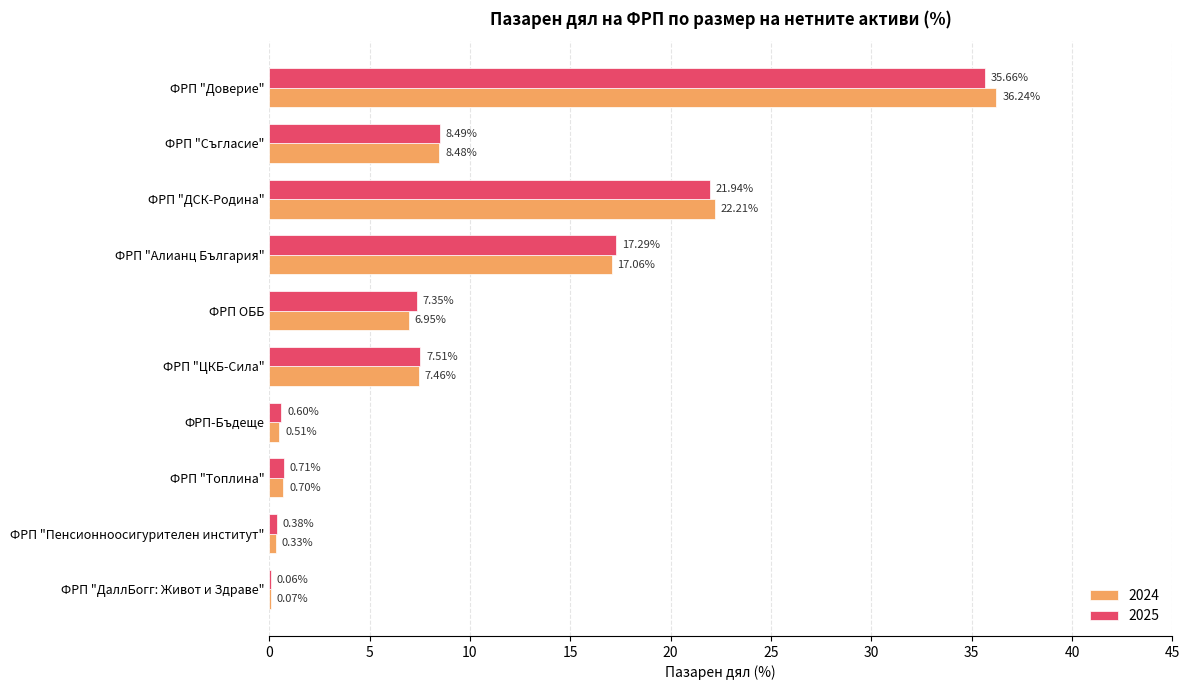

At which category is the sum across all series the highest?

ФРП "Доверие"